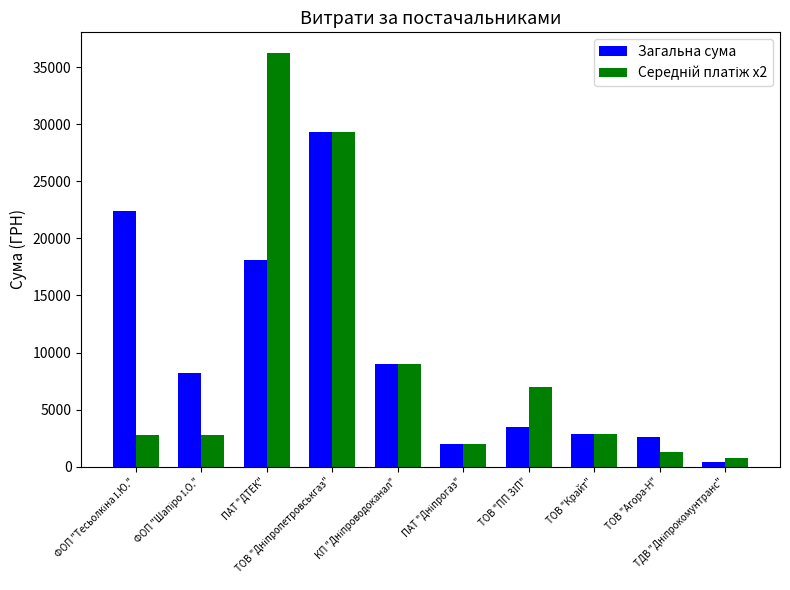

True or false: Загальна сума has a value of 4670.4 at ТОВ "Агора-Н".

False